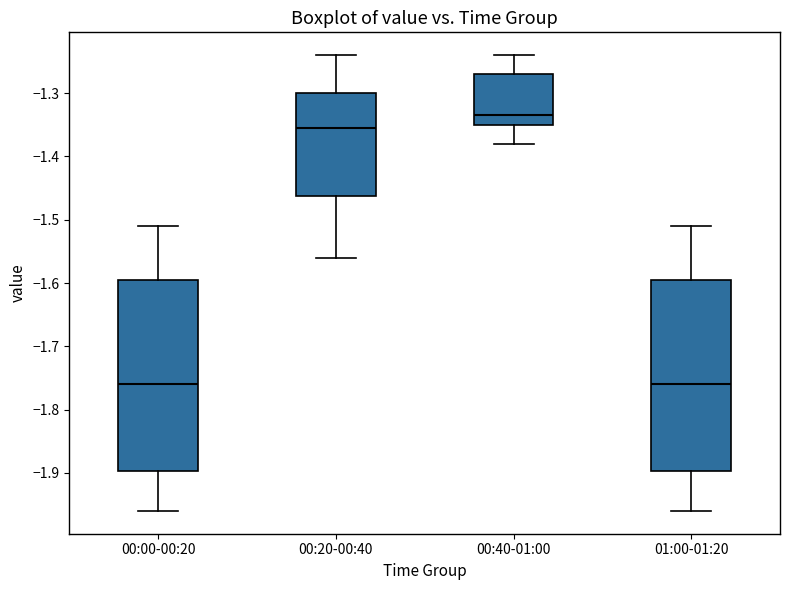

Reading left to right, read every box against the y-axis: the position of its median line, the range the box covers, and the ends of its whiskers. The values are not printed on the chart, so give them approximately, as read against the axis.

00:00-00:20: median -1.76, box -1.90 to -1.59, whiskers -1.96 to -1.51
00:20-00:40: median -1.35, box -1.46 to -1.30, whiskers -1.56 to -1.24
00:40-01:00: median -1.33, box -1.35 to -1.27, whiskers -1.38 to -1.24
01:00-01:20: median -1.76, box -1.90 to -1.59, whiskers -1.96 to -1.51